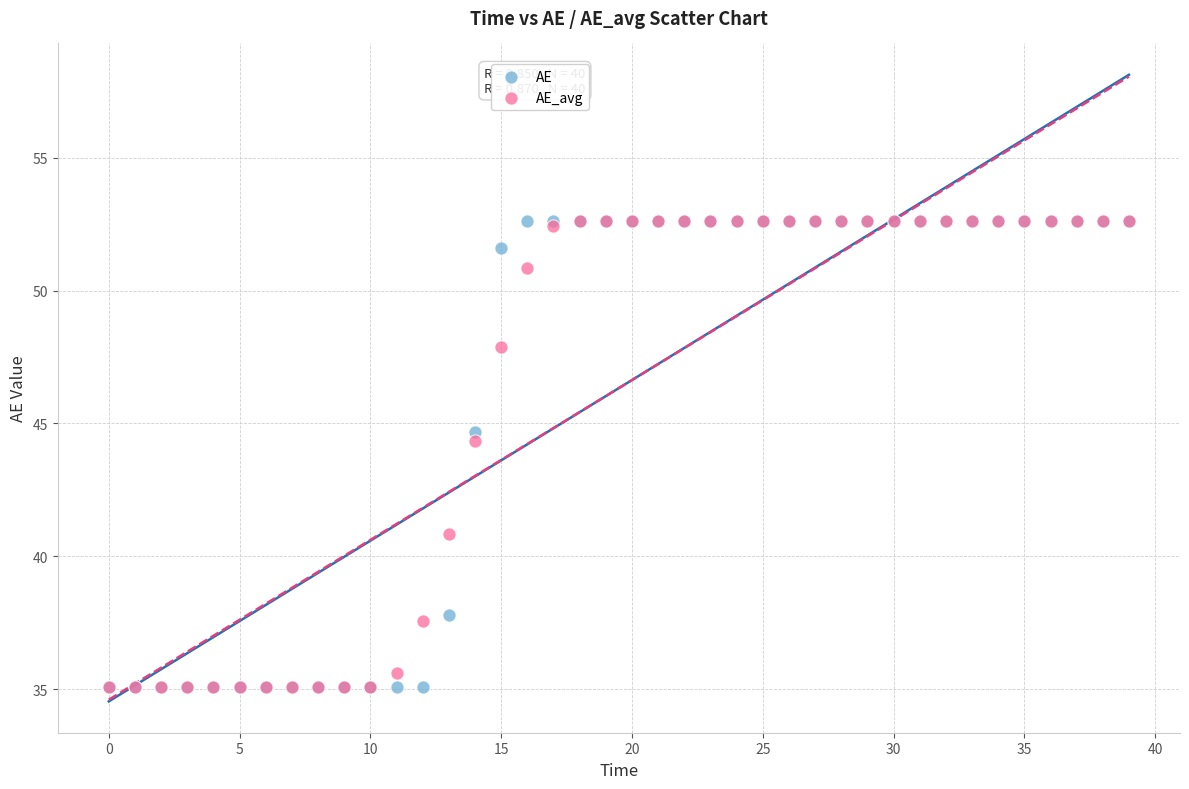

In the AE_avg series, what Y value is closest to 43?

44.4